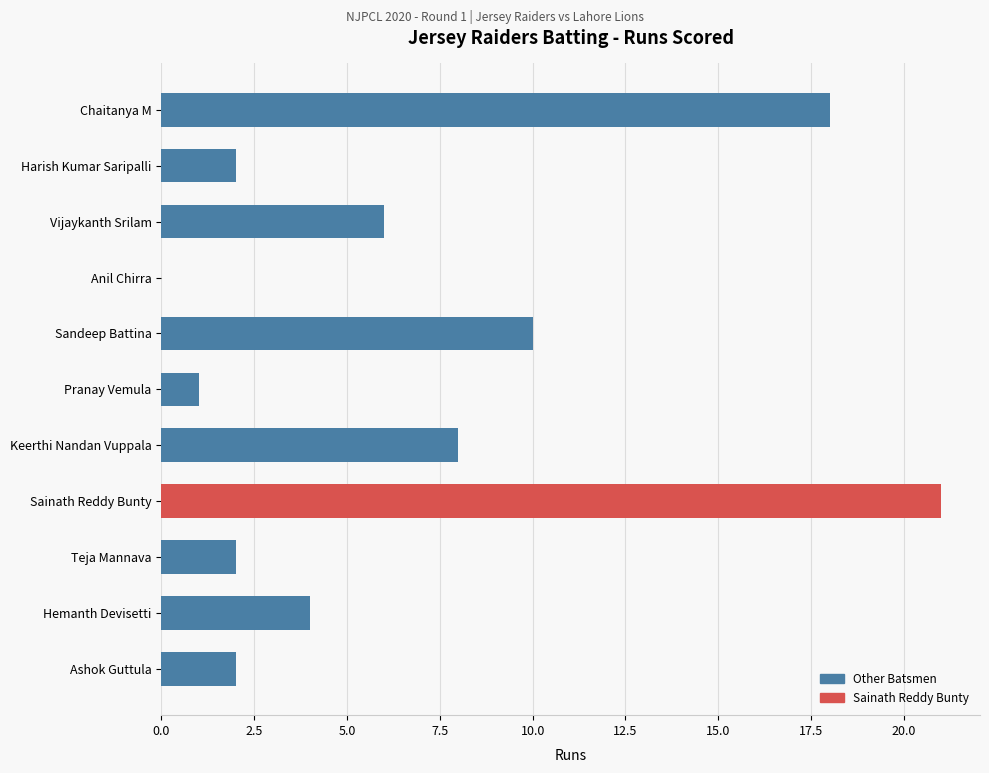

What is the sum of all values?

74